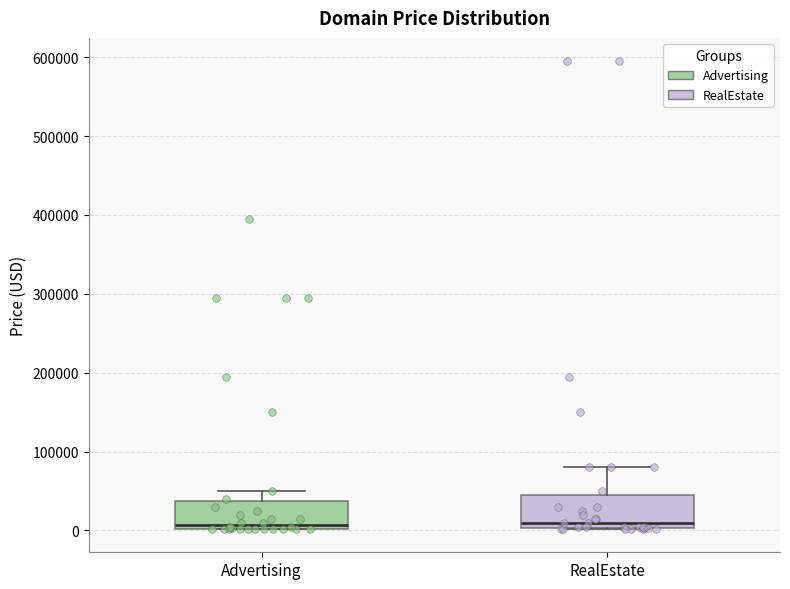

Reading left to right, transcribe this box plot: for each box, give where its median line is, the range the box spans, and where its two whiskers end, as read against the y-axis. The values are not printed on the chart, so give them approximately, as read against the axis.

Advertising: median 10000, box 0 to 40000, whiskers 0 to 50000
RealEstate: median 10000, box 0 to 40000, whiskers 0 to 80000